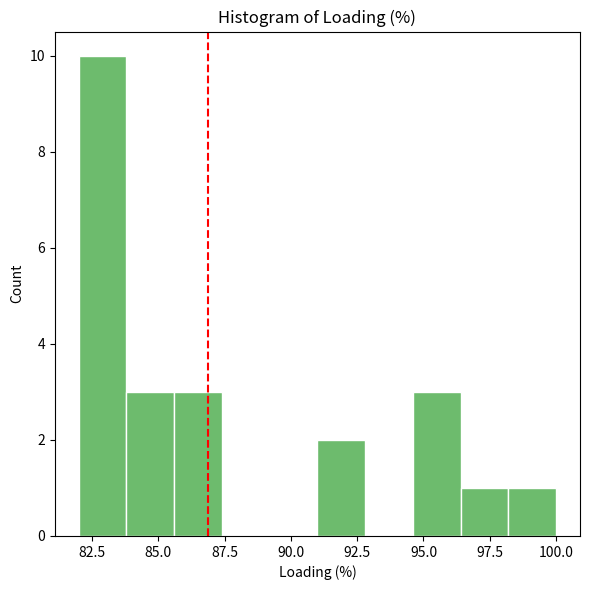

Read against the x-axis, roughly where is the centre of the tallest bar?

83.0